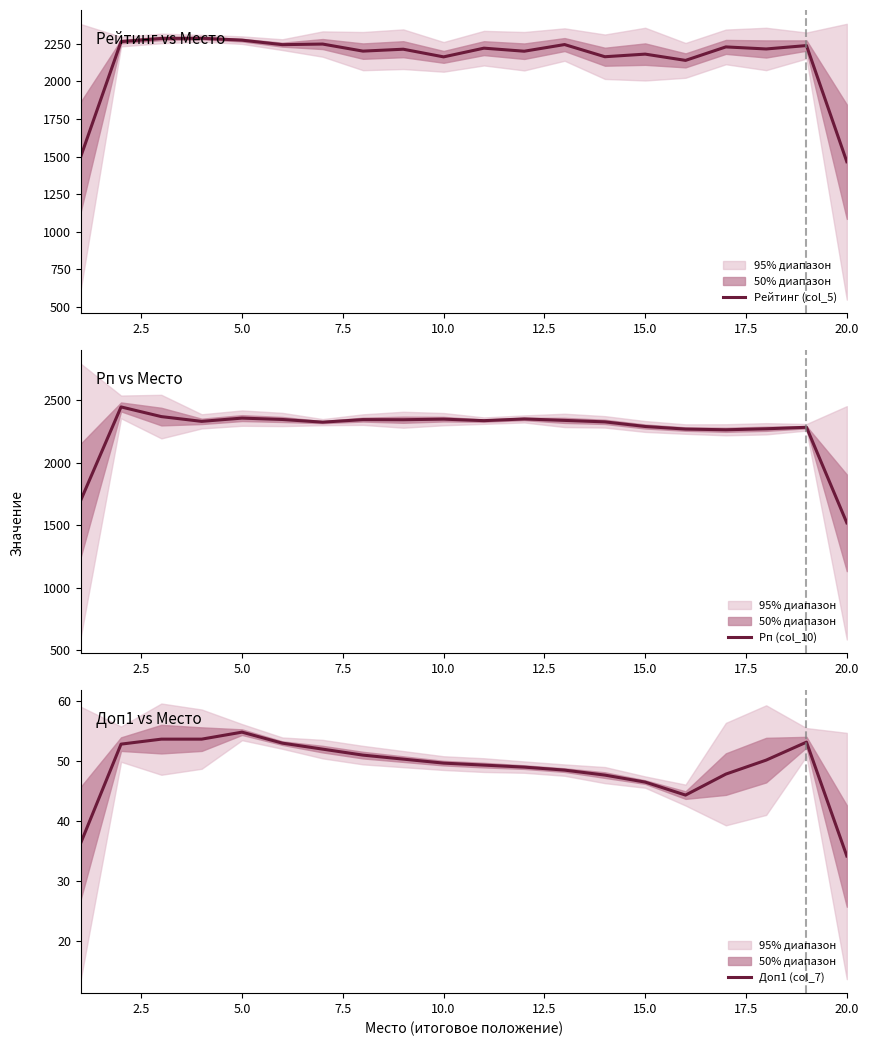

True or false: Доп1 (col_7) and Рейтинг (col_5) intersect in this chart.

False